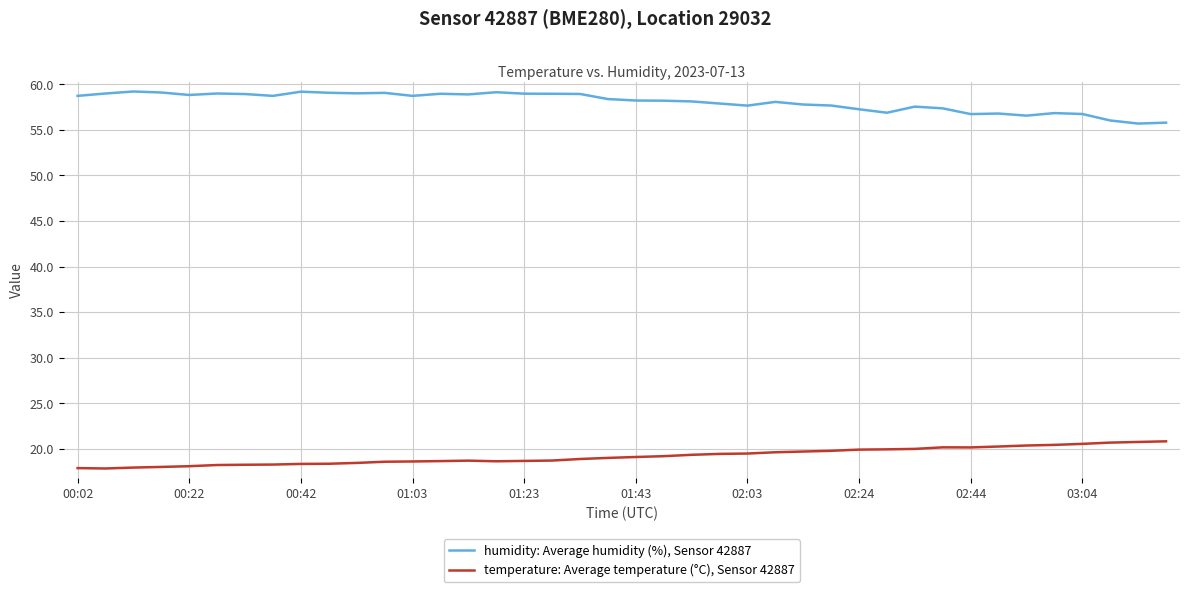

List the series in order of their overall mean, lowest first.

temperature: Average temperature (°C), Sensor 42887, humidity: Average humidity (%), Sensor 42887